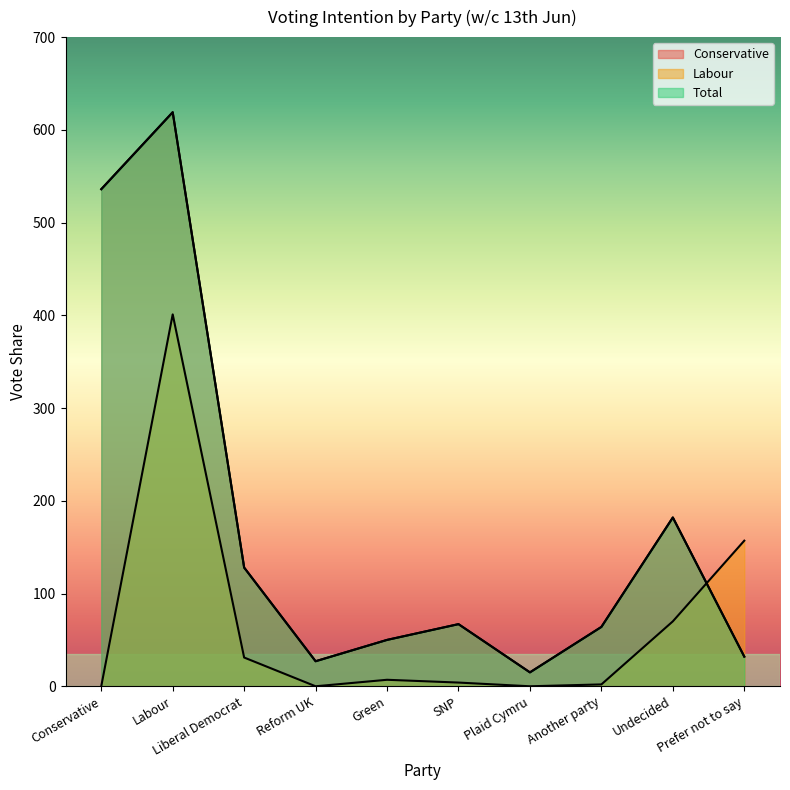

Where is the first local maximum for Labour?

Labour